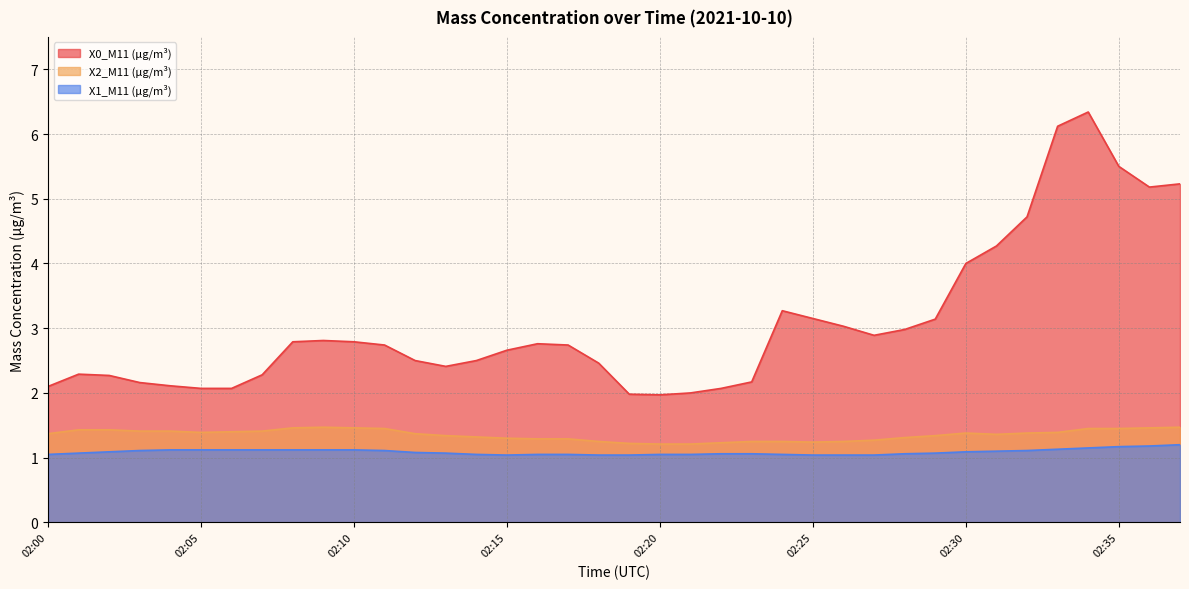

At how many categories does at least one series exceed 1?

38